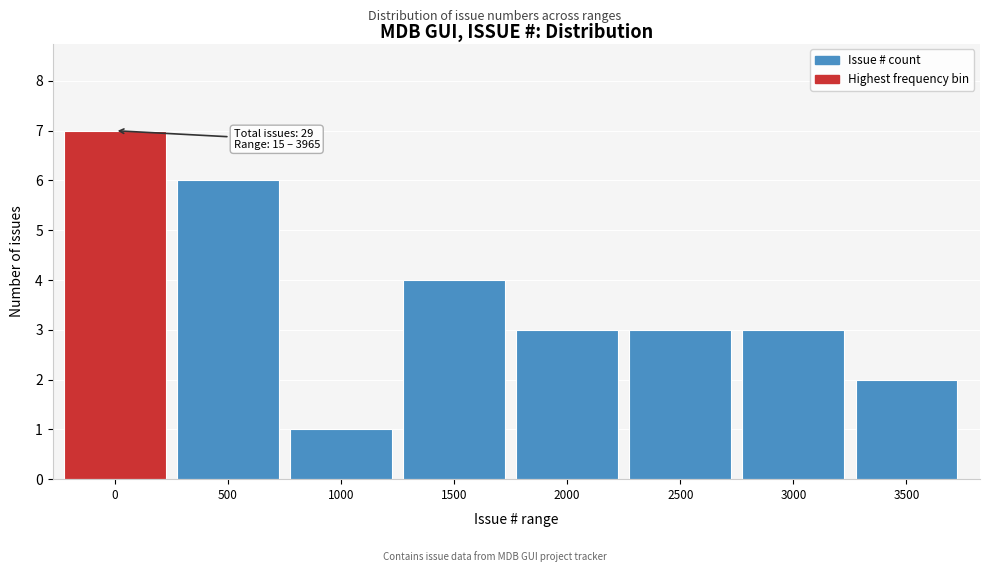

Reading right to left, what are all the values shown in this chart?

2	3	3	3	4	1	6	7